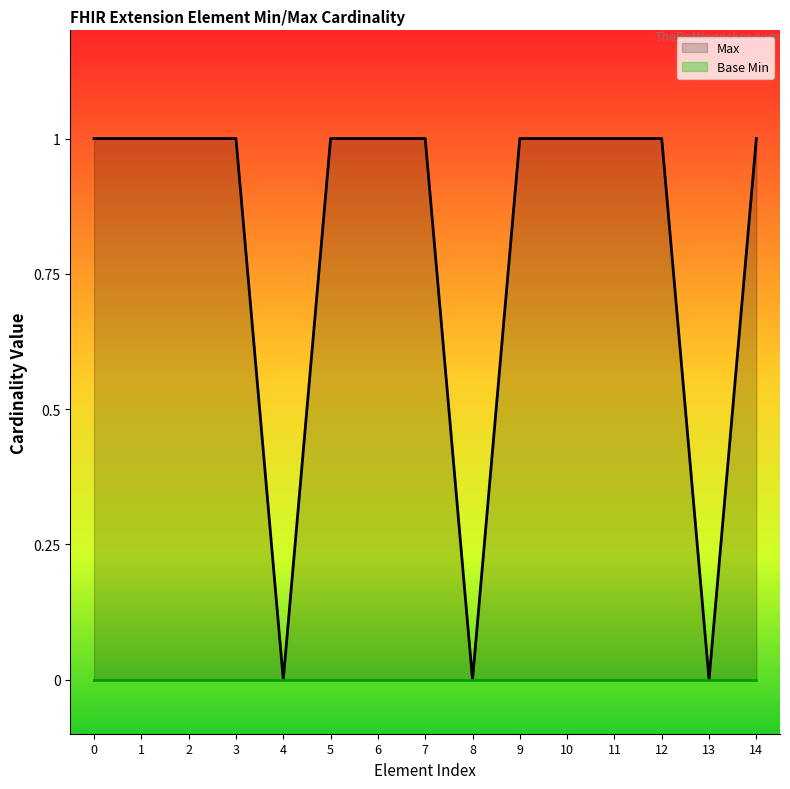

Rank the categories by Max value from lowest to highest.

4, 8, 13, 0, 1, 2, 3, 5, 6, 7, 9, 10, 11, 12, 14